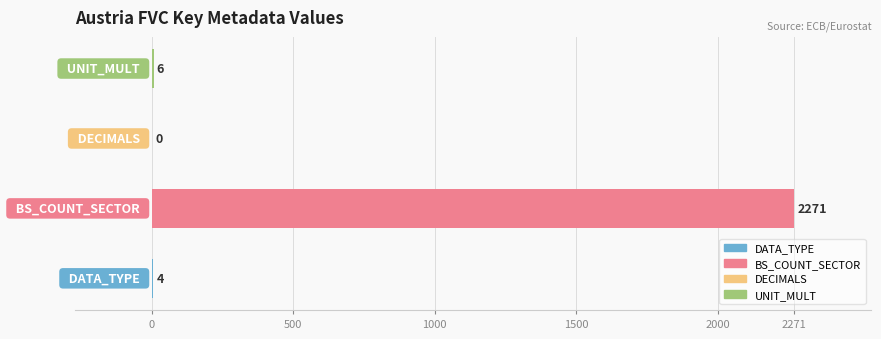

What is the greatest value displayed?

2271